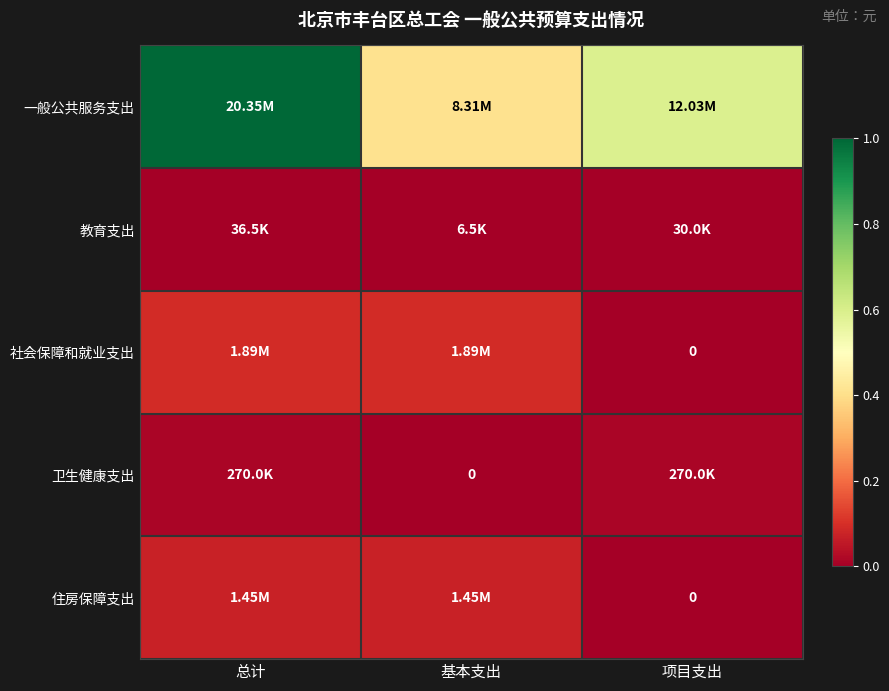

The 一般公共服务支出 series shows 0.6 at 项目支出. True or false?

True